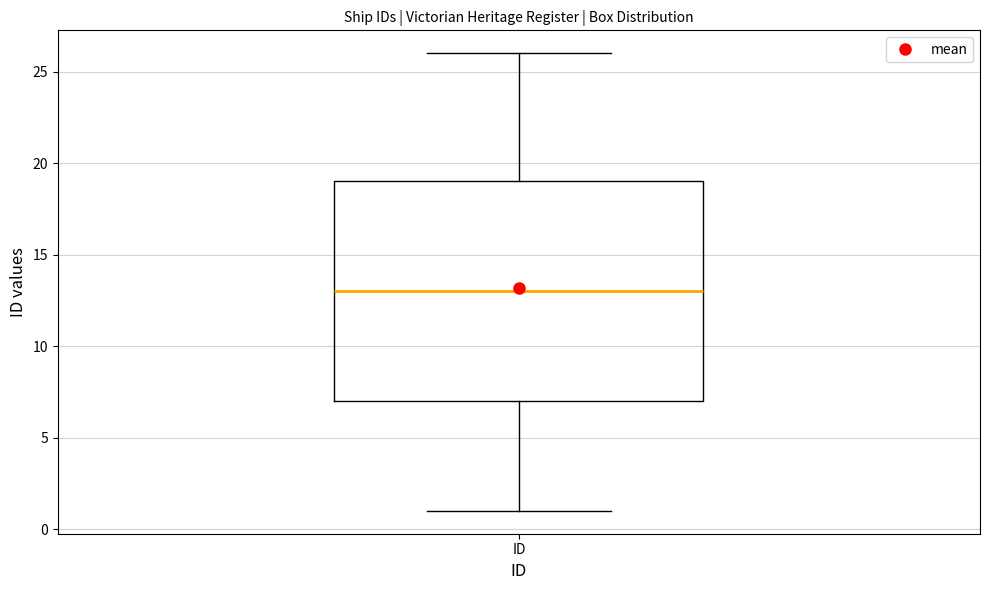

Read this box plot against the y-axis: the position of the median line, the range covered by the box, and the ends of both whiskers. The values are not printed on the chart, so give them approximately, as read against the axis.

median 13, box 7 to 19, whiskers 1 to 26